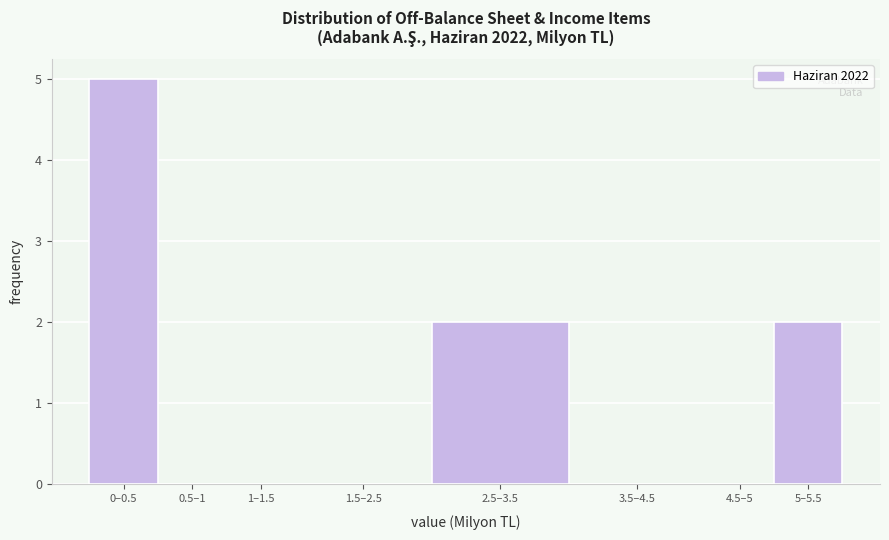

Reading left to right, list all the values displayed in this chart.

0–0.5=5	0.5–1=0	1–1.5=0	1.5–2.5=0	2.5–3.5=2	3.5–4.5=0	4.5–5=0	5–5.5=2